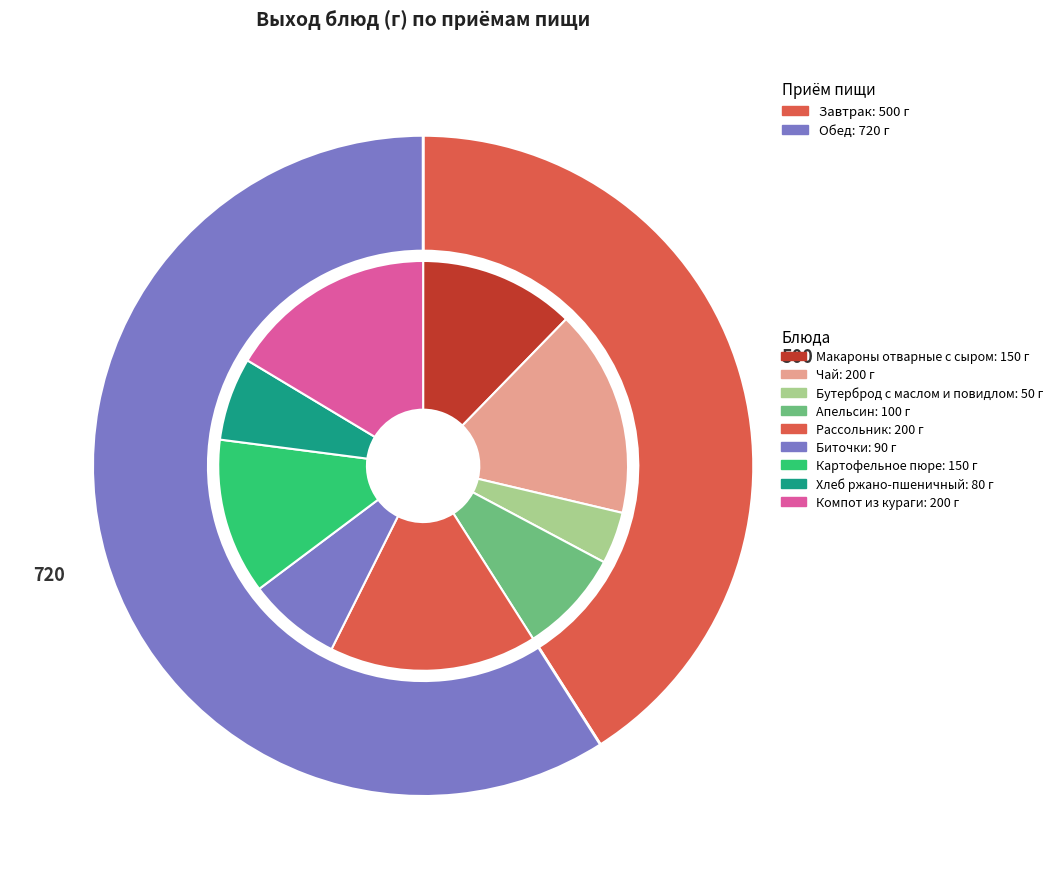

Combined, what portion of the pie is Хлеб ржано-пшеничный and Компот из кураги?

23.0%